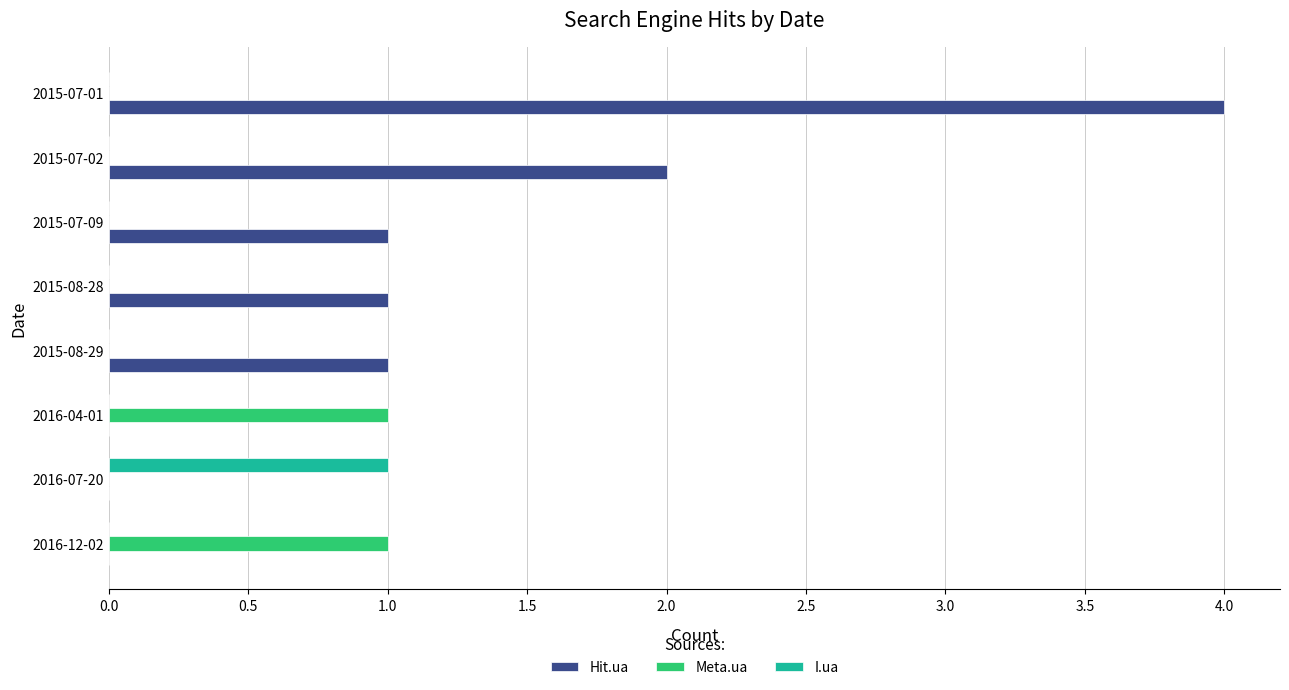

Which series has the largest total across all categories?

Hit.ua